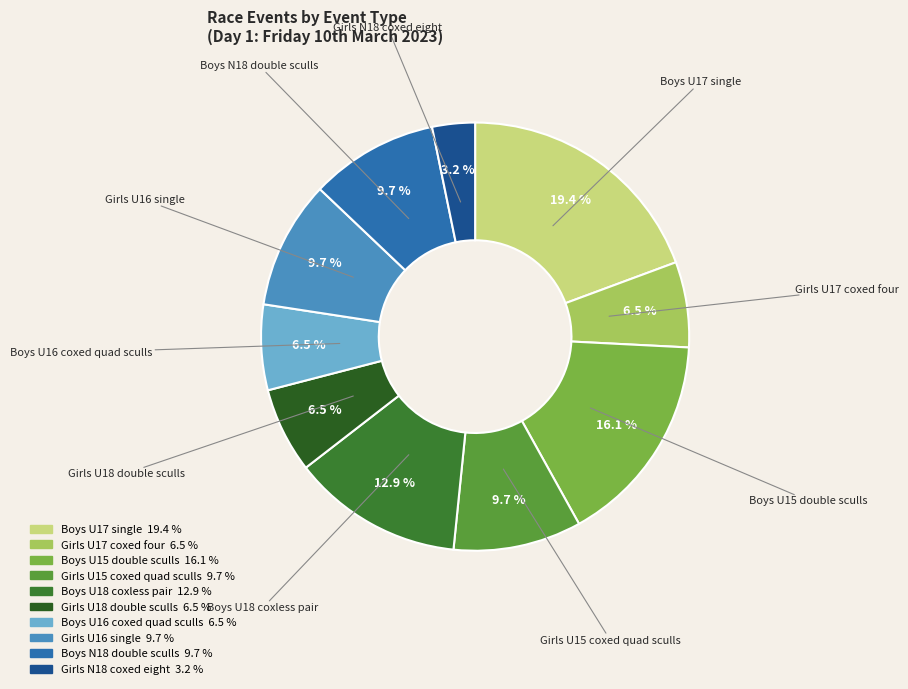

Approximately how many times larger is the value at Boys N18 double sculls compared to Girls U16 single?

1.0